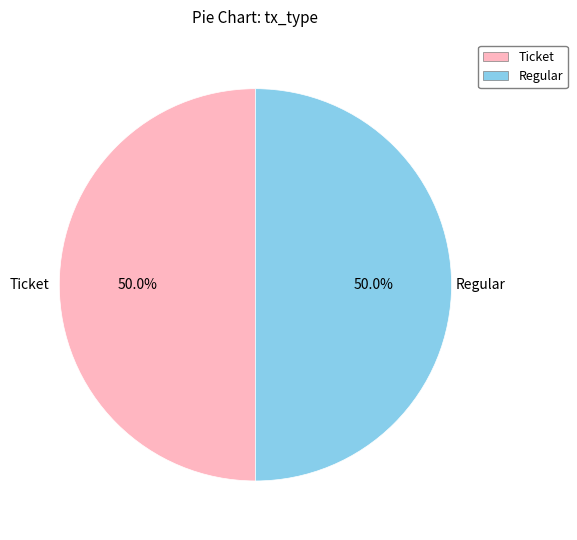

What portion of the pie excludes Regular?

50.0%